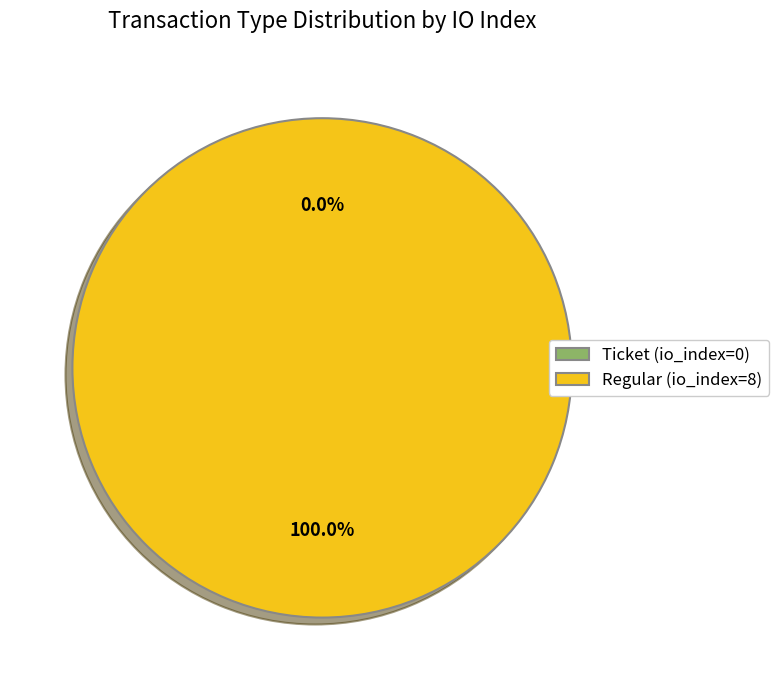

What percentage is the Regular (io_index=8) slice, to the nearest percent?

100%